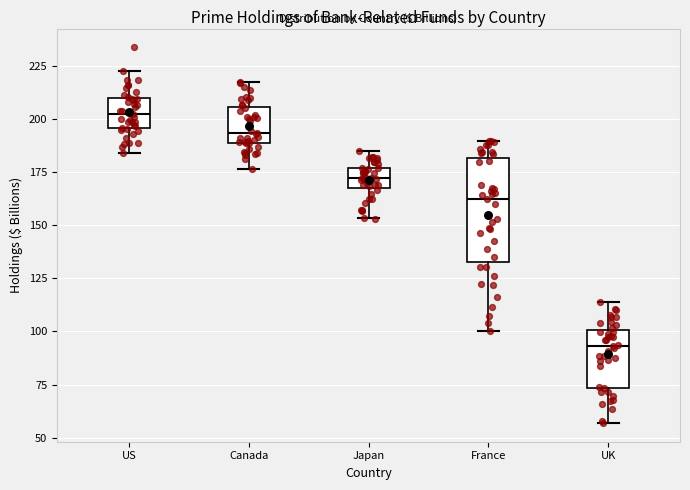

Reading left to right, transcribe this box plot: for each box, give where its median line is, the range the box spans, and where its two whiskers end, as read against the y-axis. The values are not printed on the chart, so give them approximately, as read against the axis.

US: median 200, box 195 to 210, whiskers 185 to 220
Canada: median 195, box 190 to 205, whiskers 175 to 220
Japan: median 170, box 165 to 175, whiskers 155 to 185
France: median 160, box 135 to 180, whiskers 100 to 190
UK: median 95, box 75 to 100, whiskers 55 to 115